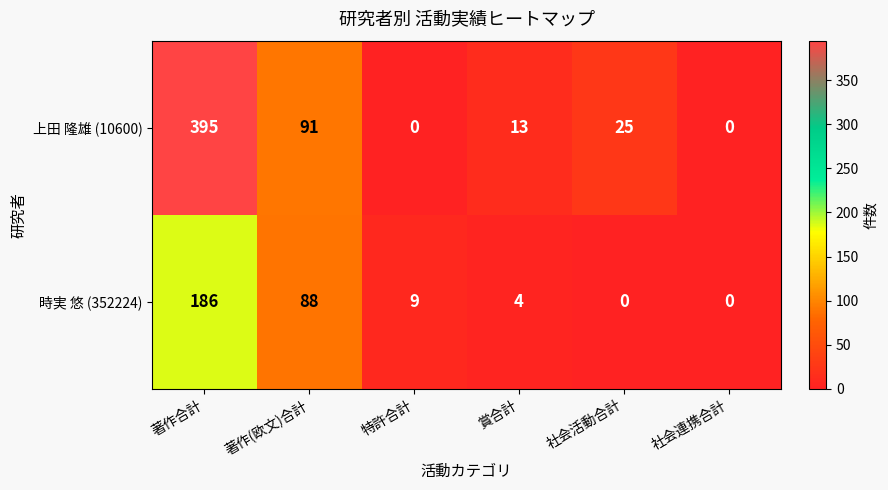

At which category does the chart reach its peak across all series?

著作合計